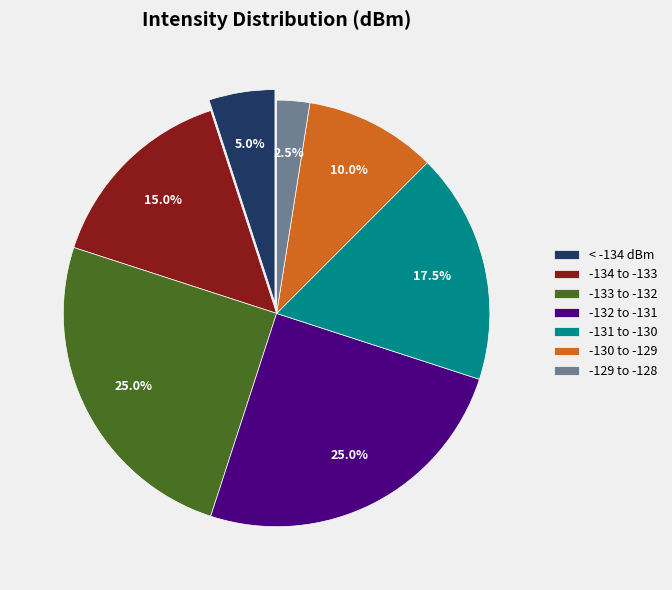

How many slices are in this pie chart?

7